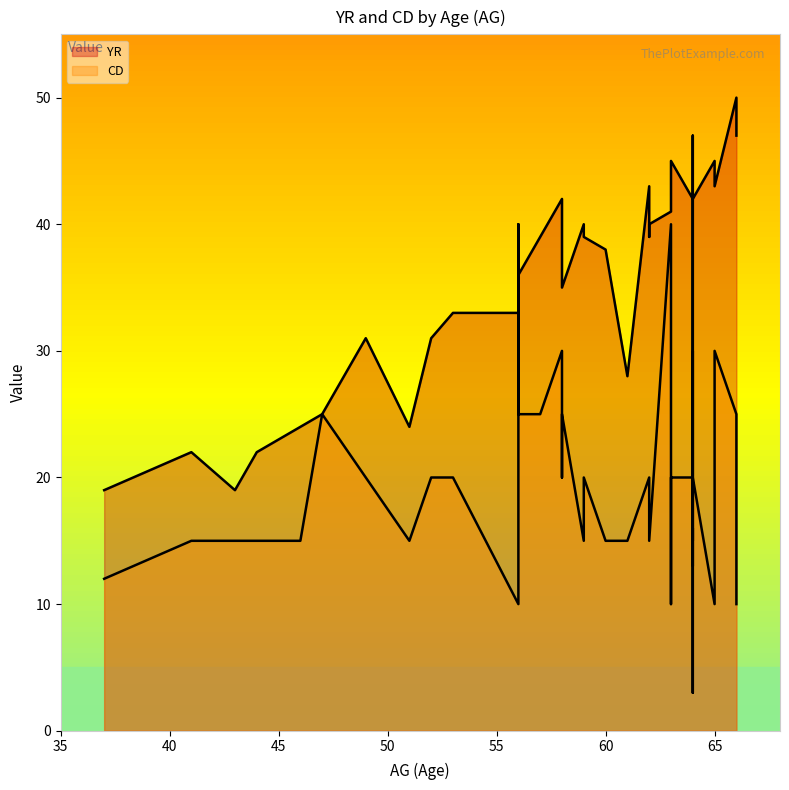

Which series ends up on top after the final intersection of YR and CD?

YR